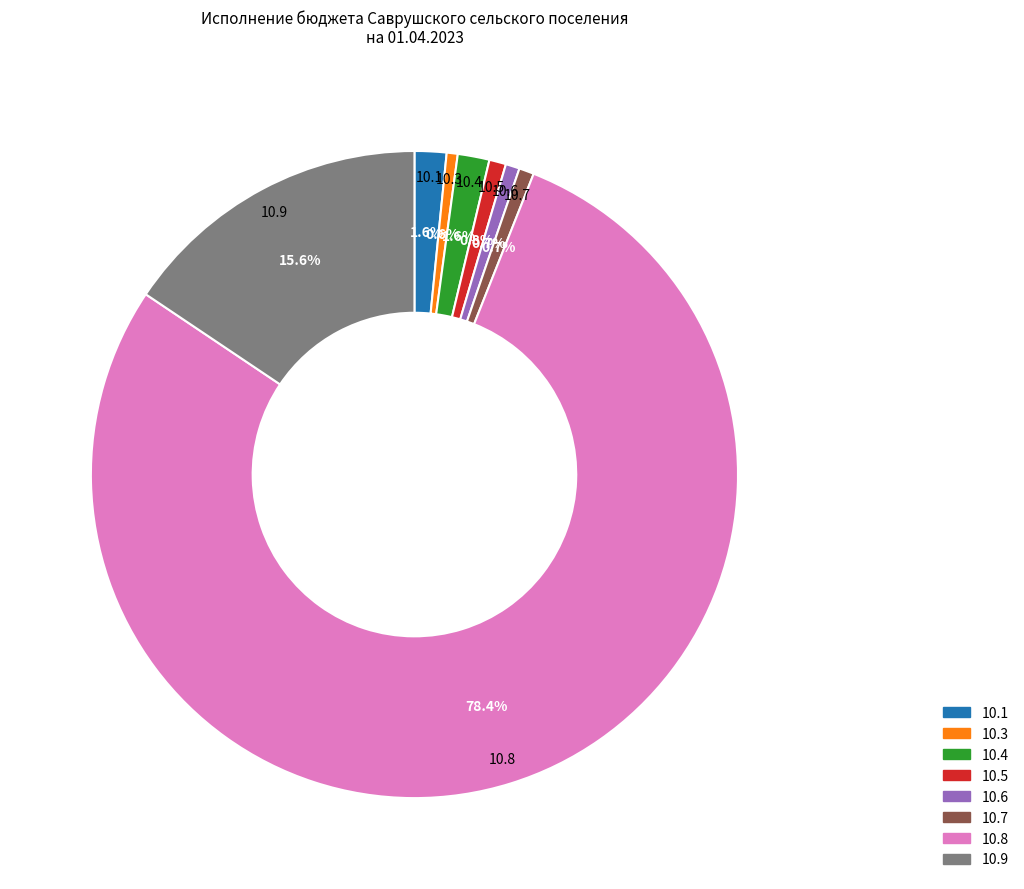

Is there any slice that represents more than half of the pie?

Yes